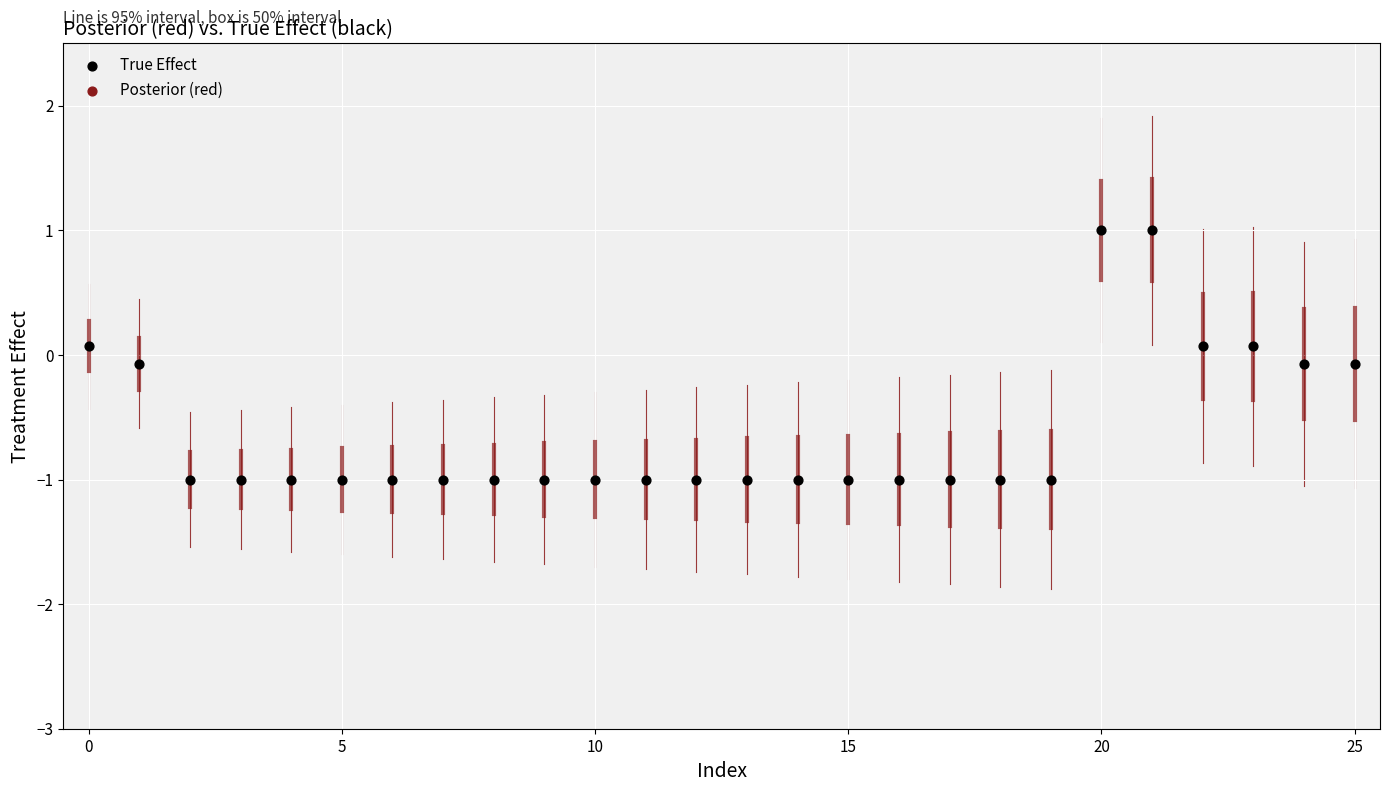

What is the range of Y values (max minus min)?

2.0